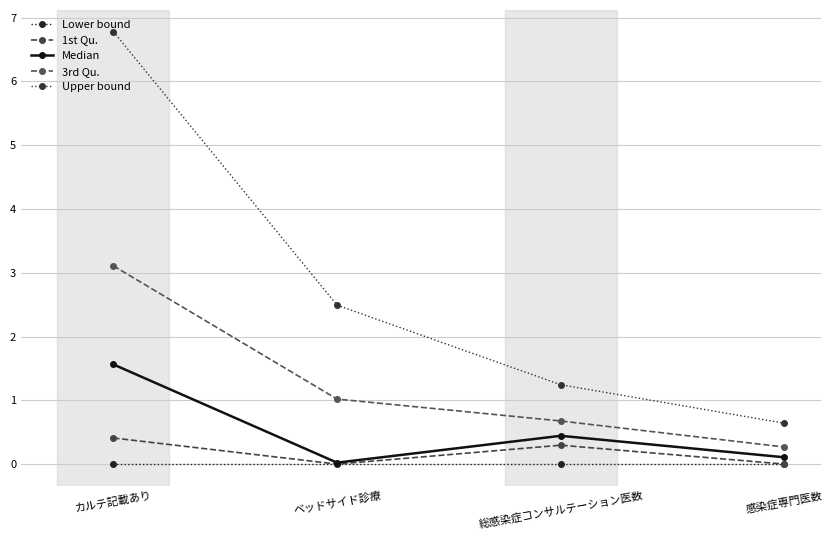

How many data points in Upper bound are above 2?

2